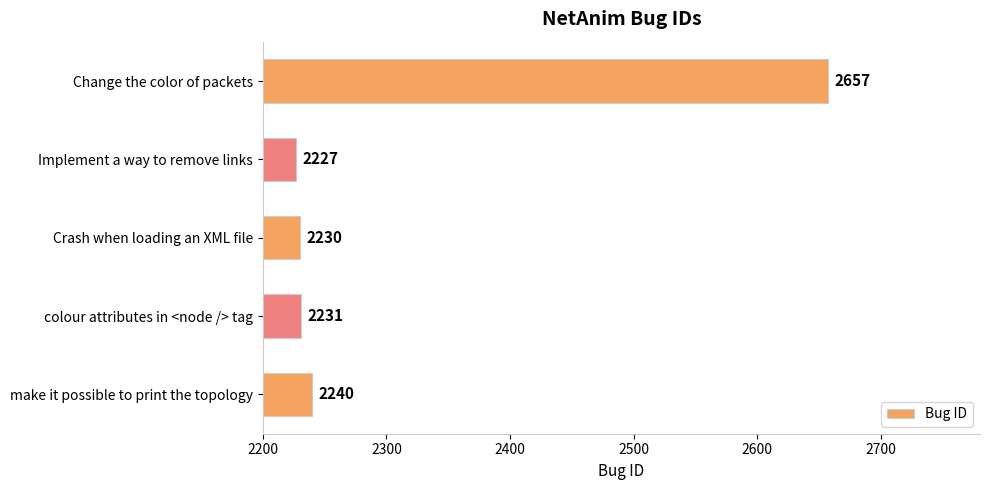

Which has a higher value, Implement a way to remove links or Crash when loading an XML file?

Crash when loading an XML file